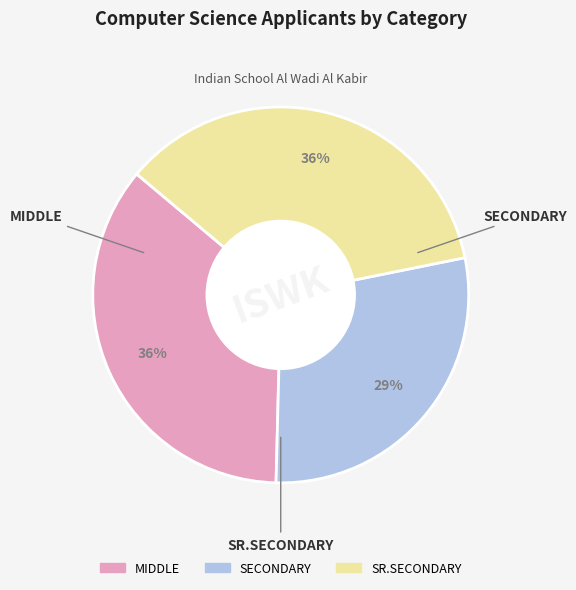

True or false: MIDDLE accounts for 22% of the total.

False